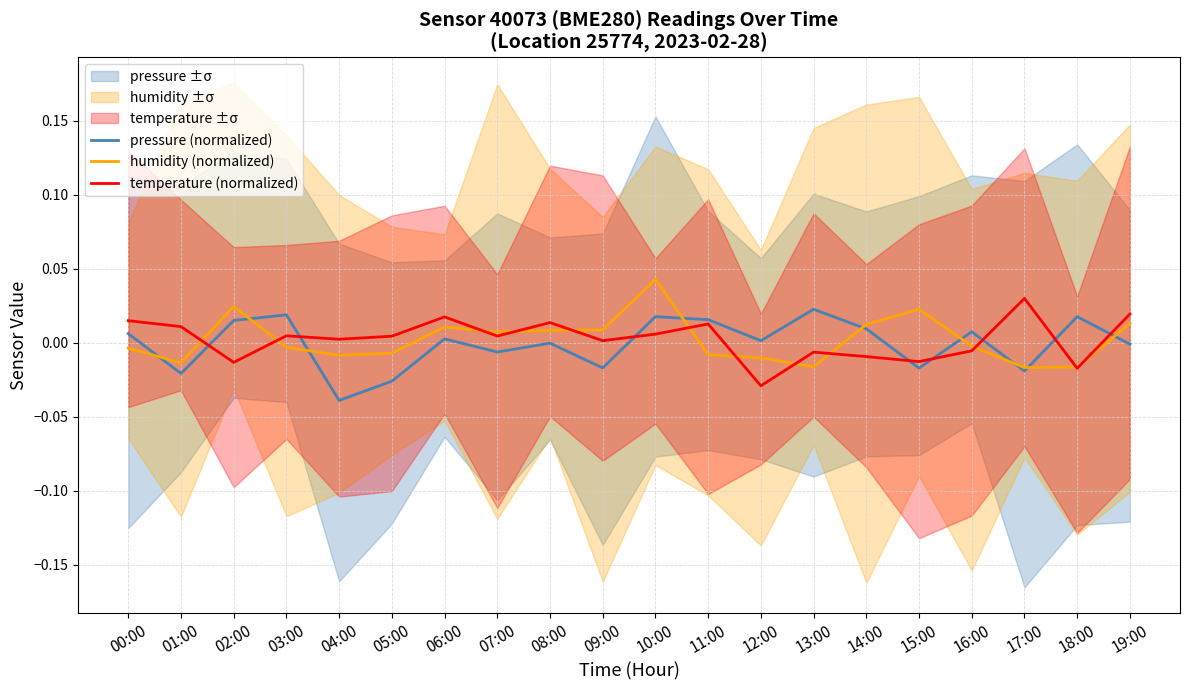

Reading left to right, transcribe all the data shown in this chart.

pressure (normalized): 00:00=0.0	01:00=-0.0	02:00=0.0	03:00=0.0	04:00=-0.0	05:00=-0.0	06:00=0.0	07:00=-0.0	08:00=-0.0	09:00=-0.0	10:00=0.0	11:00=0.0	12:00=0.0	13:00=0.0	14:00=0.0	15:00=-0.0	16:00=0.0	17:00=-0.0	18:00=0.0	19:00=-0.0
humidity (normalized): 00:00=-0.0	01:00=-0.0	02:00=0.0	03:00=-0.0	04:00=-0.0	05:00=-0.0	06:00=0.0	07:00=0.0	08:00=0.0	09:00=0.0	10:00=0.0	11:00=-0.0	12:00=-0.0	13:00=-0.0	14:00=0.0	15:00=0.0	16:00=-0.0	17:00=-0.0	18:00=-0.0	19:00=0.0
temperature (normalized): 00:00=0.0	01:00=0.0	02:00=-0.0	03:00=0.0	04:00=0.0	05:00=0.0	06:00=0.0	07:00=0.0	08:00=0.0	09:00=0.0	10:00=0.0	11:00=0.0	12:00=-0.0	13:00=-0.0	14:00=-0.0	15:00=-0.0	16:00=-0.0	17:00=0.0	18:00=-0.0	19:00=0.0